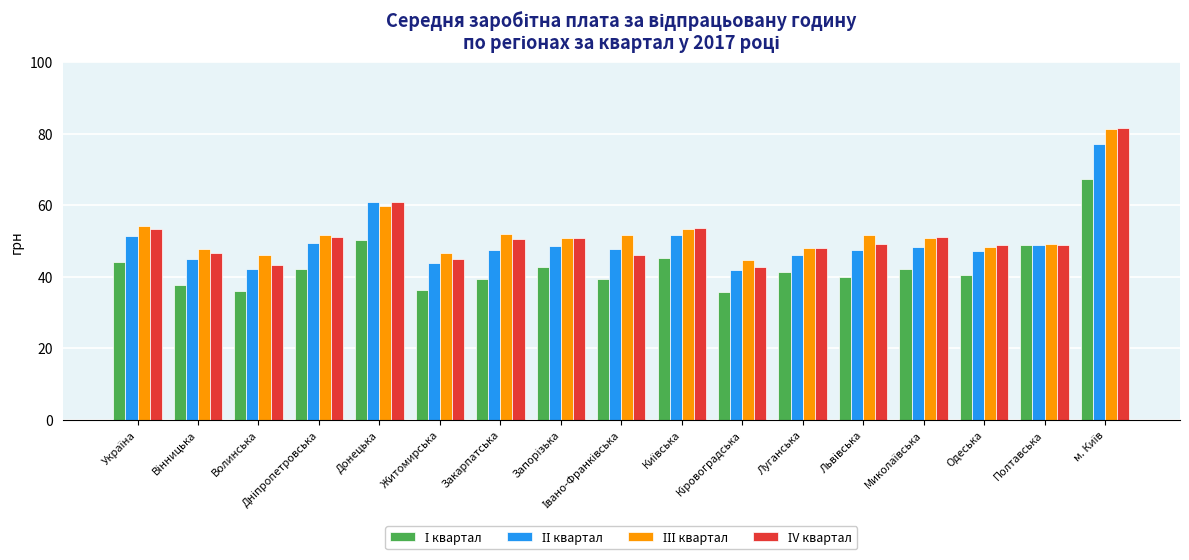

What is the minimum value shown in the chart?

35.8